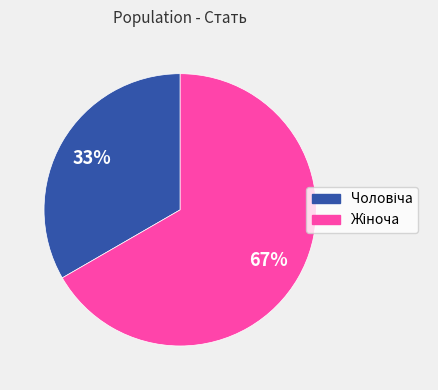

To the nearest percent, what is the average slice percentage?

50%